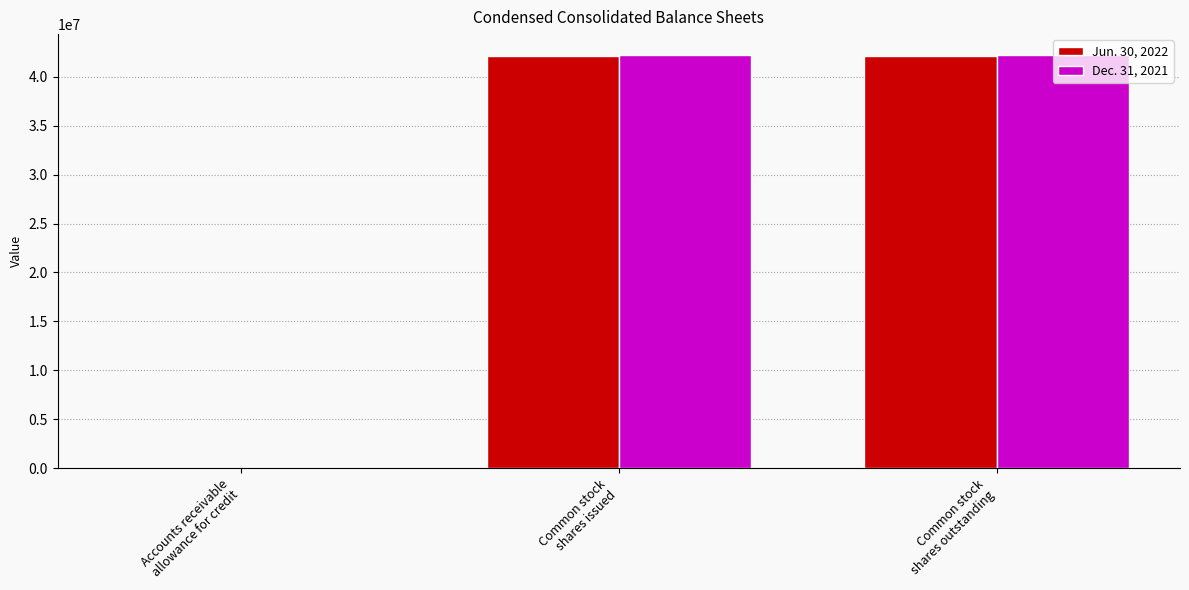

Which series has the widest spread of values?

Dec. 31, 2021